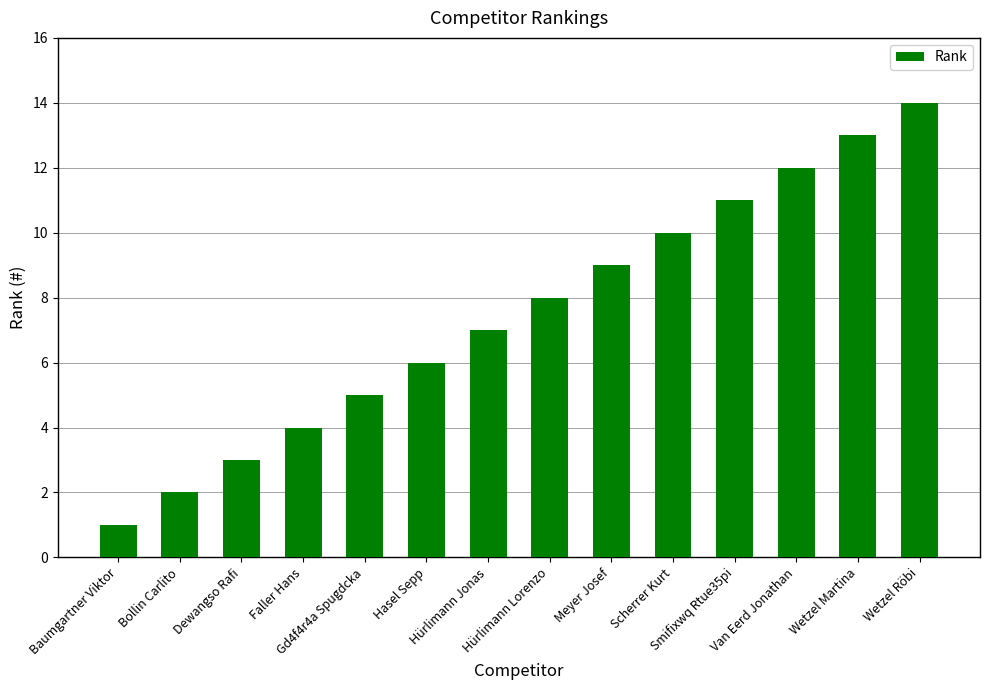

List the labels in order of value, smallest first.

Baumgartner Viktor, Bollin Carlito, Dewangso Rafi, Faller Hans, Gd4f4r4a Spugdcka, Hasel Sepp, Hürlimann Jonas, Hürlimann Lorenzo, Meyer Josef, Scherrer Kurt, Smifixwq Rtue35pi, Van Eerd Jonathan, Wetzel Martina, Wetzel Röbi